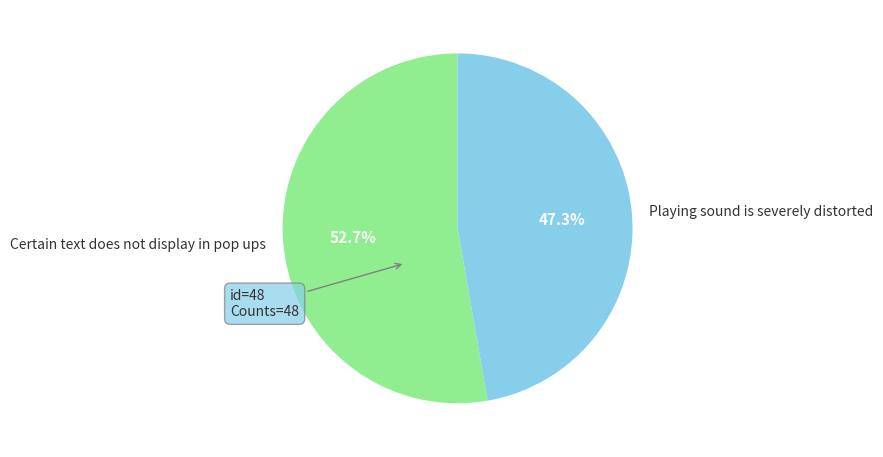

Which slice is the smallest?

Playing sound is severely distorted